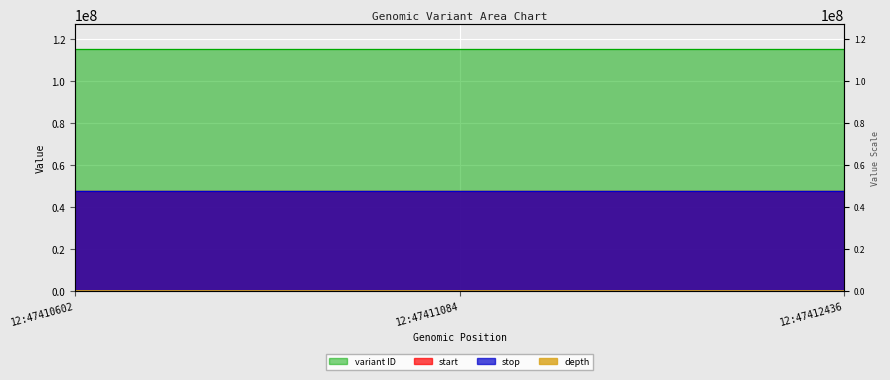

How many series are shown in this chart?

4